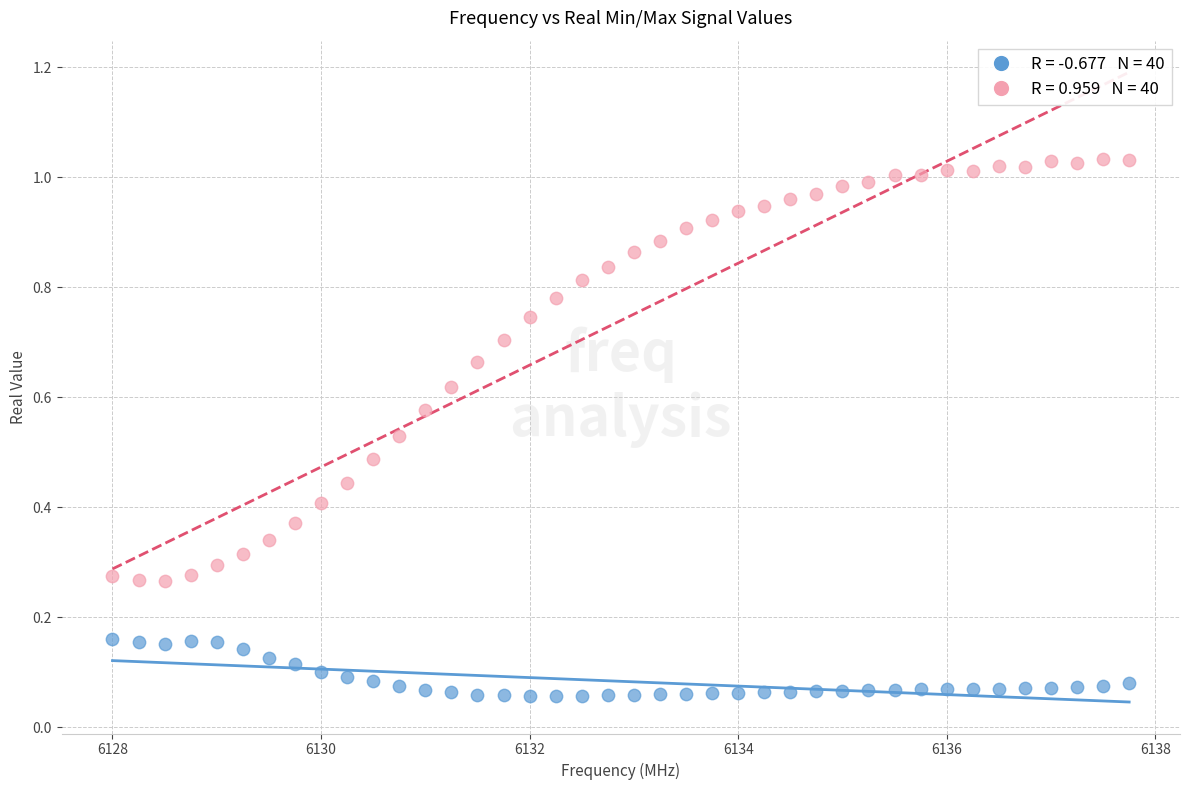

Across all data points, what is the range of X values (max minus min)?

9.8